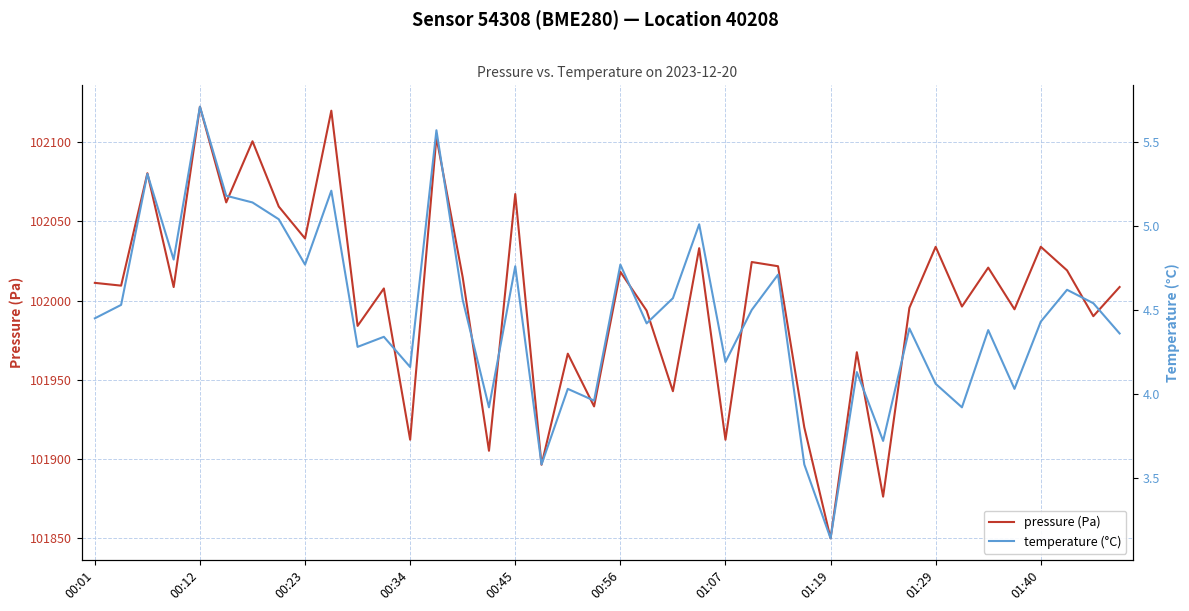

What is the minimum value for pressure (Pa)?

101850.0